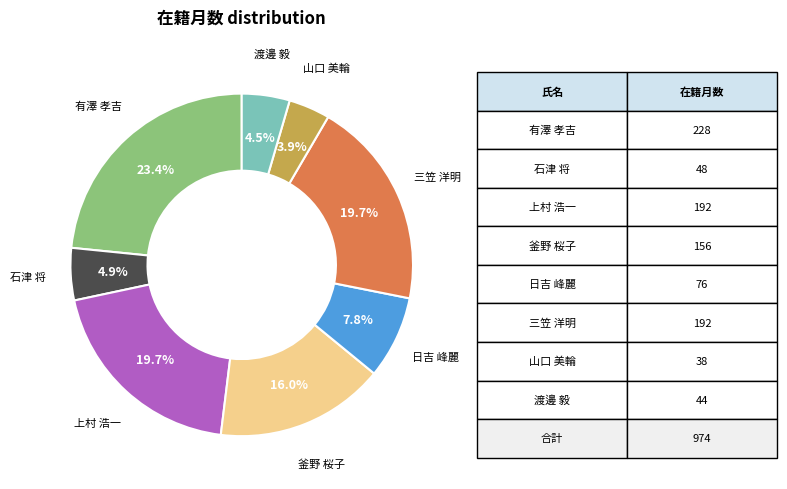

Combined, what portion of the pie is 三笠 洋明 and 石津 将?

24.6%